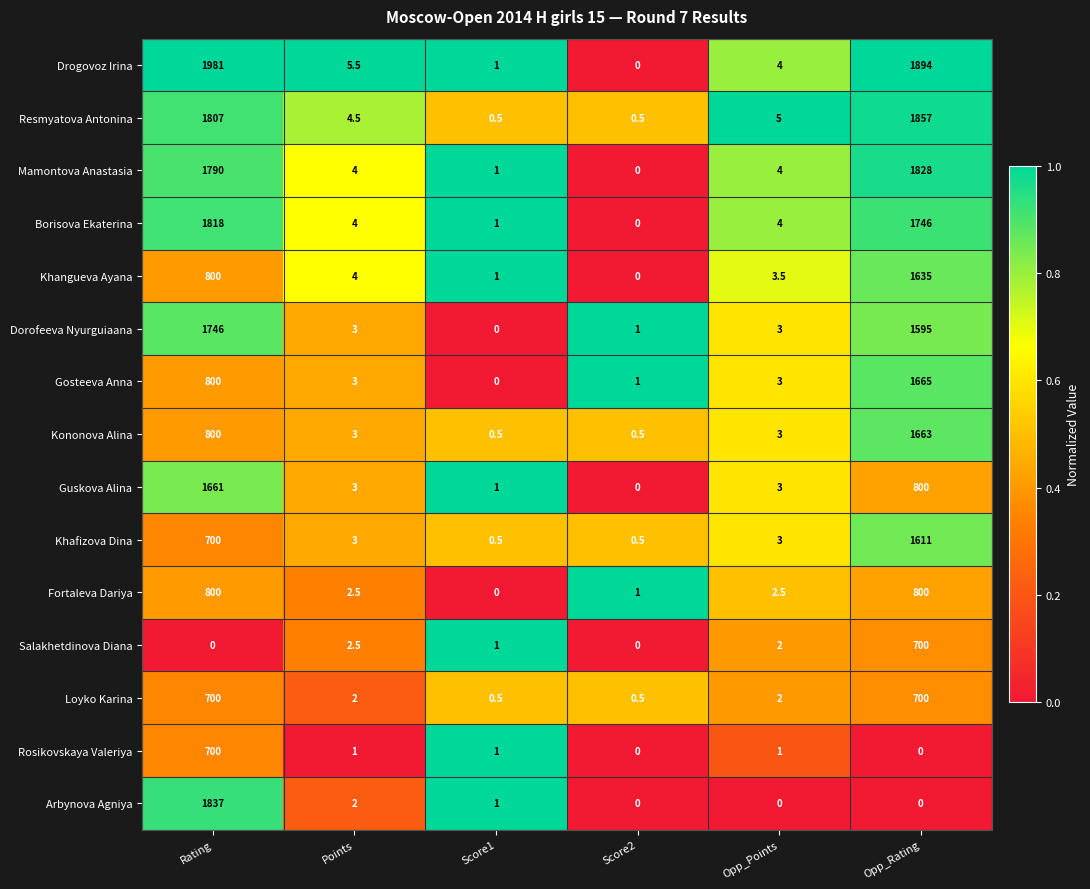

What is the difference between the Khangueva Ayana values at Opp_Points and Score1?

2.5